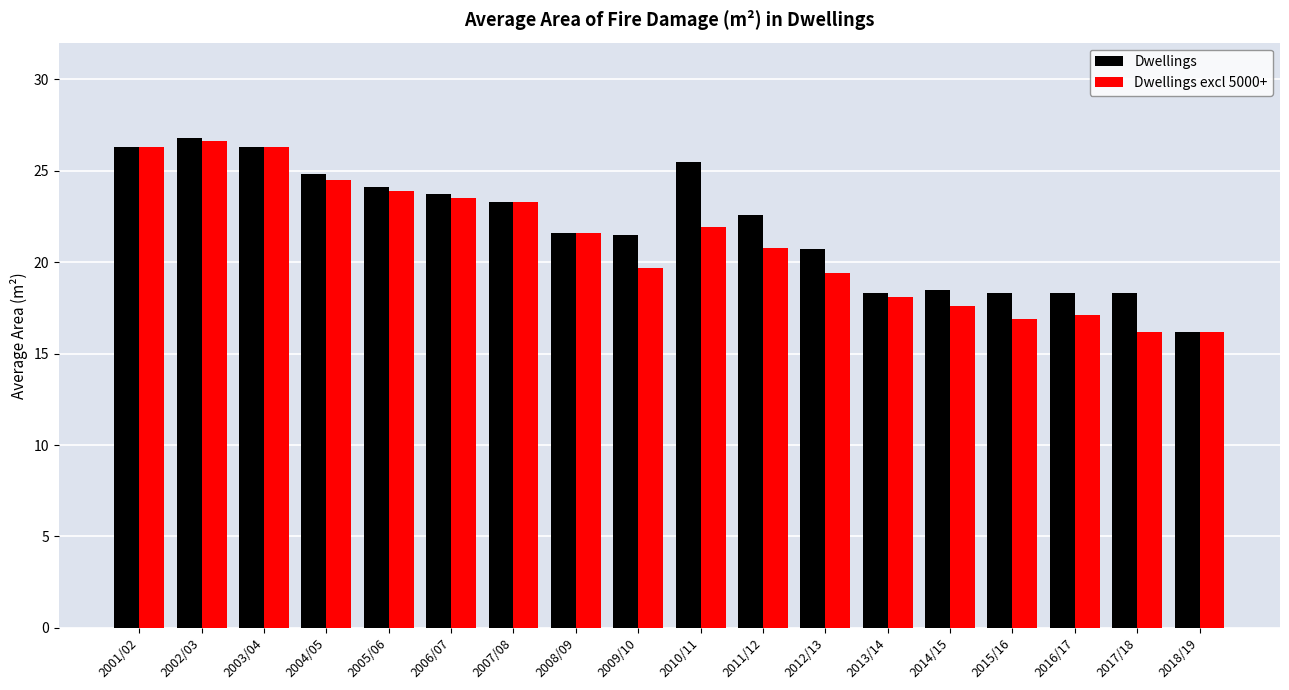

What position from the left is 2003/04?

3